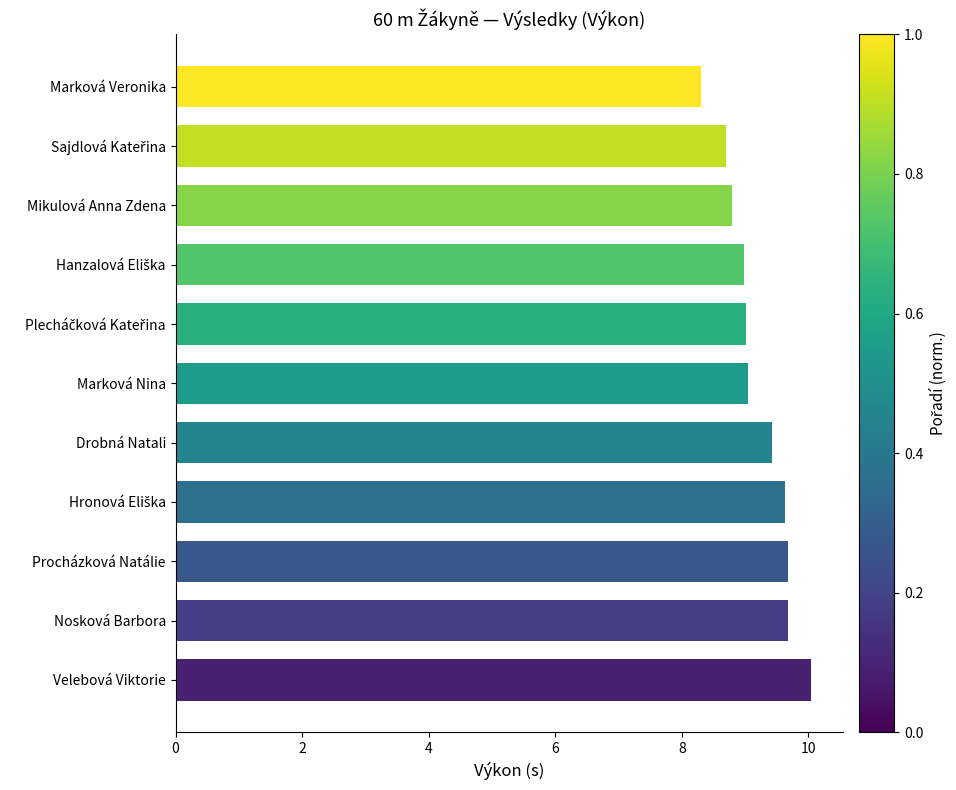

What is the difference between the maximum and minimum values?

1.7